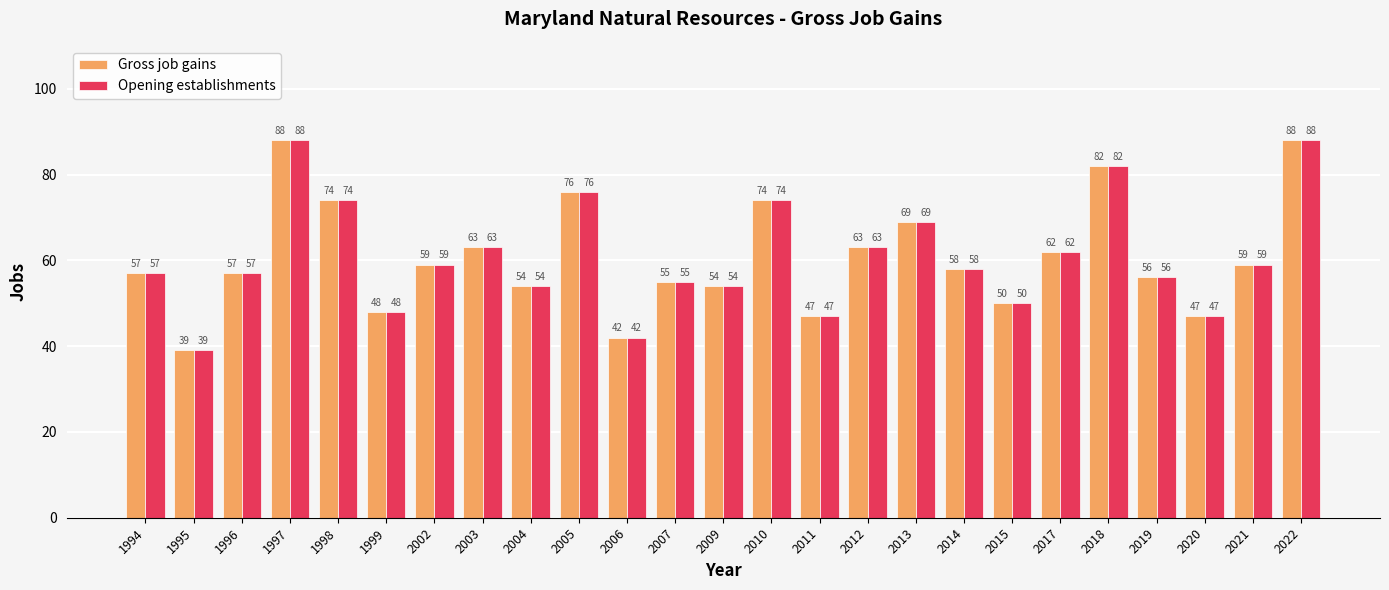

What is the total value across all series at 2007?

110